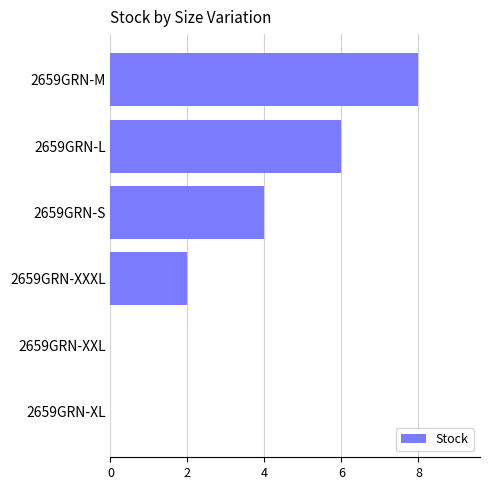

What is the change in value from 2659GRN-XXL to 2659GRN-M?

+8